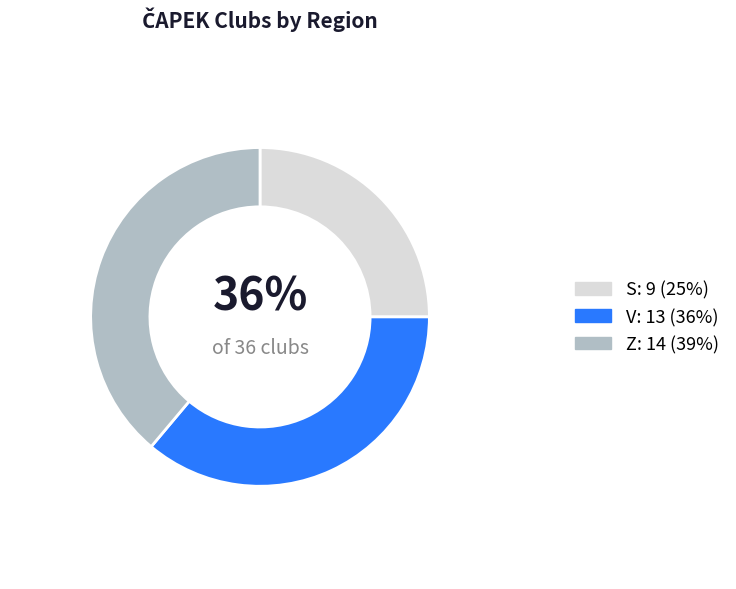

What is the change in value from Z to S?

-5